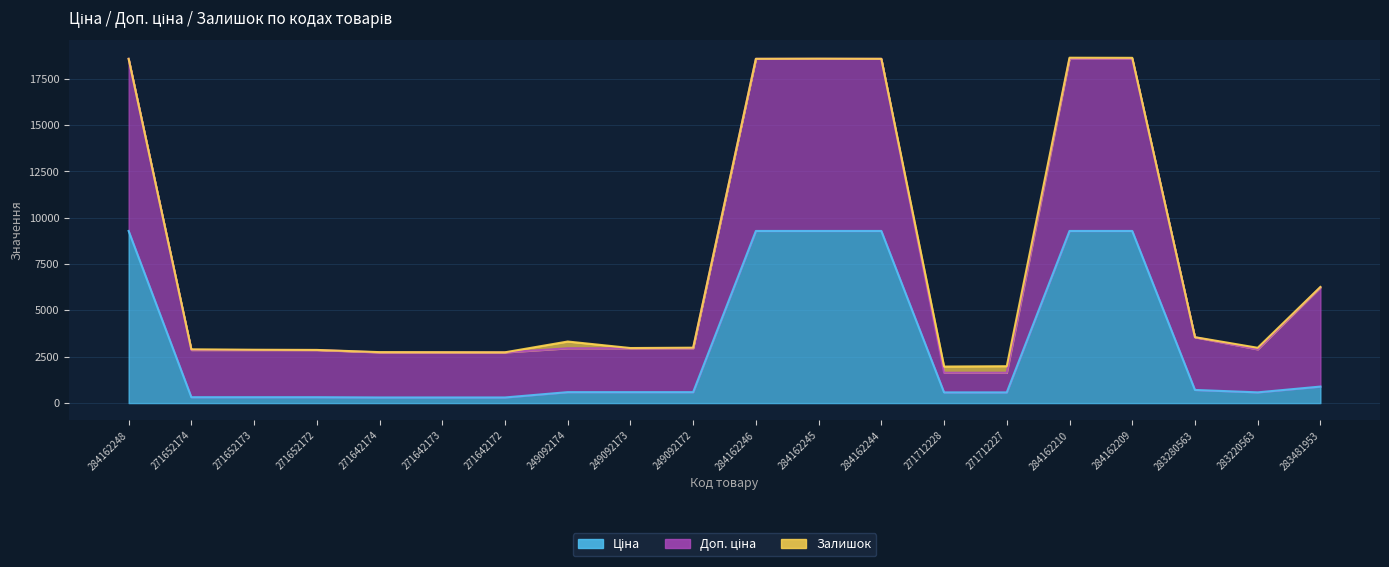

How many data points does each series have?

20